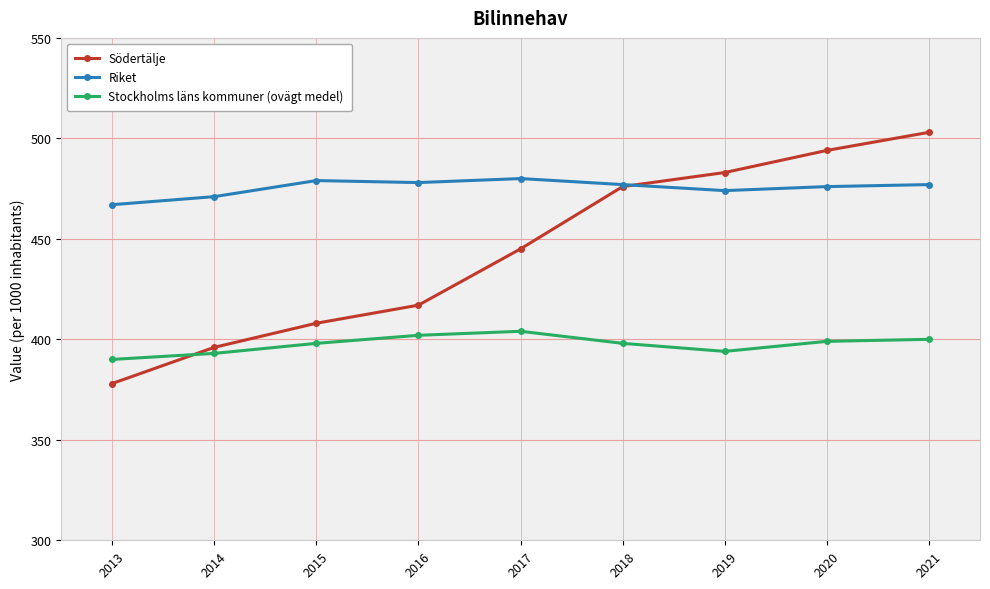

Is it true that Stockholms läns kommuner (ovägt medel) equals 393 at 2014?

True